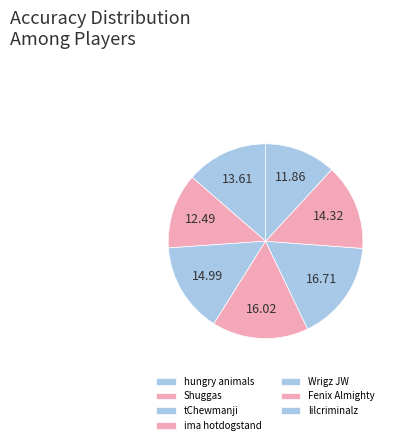

Do hungry animals and Wrigz JW together represent more than half of the pie?

No